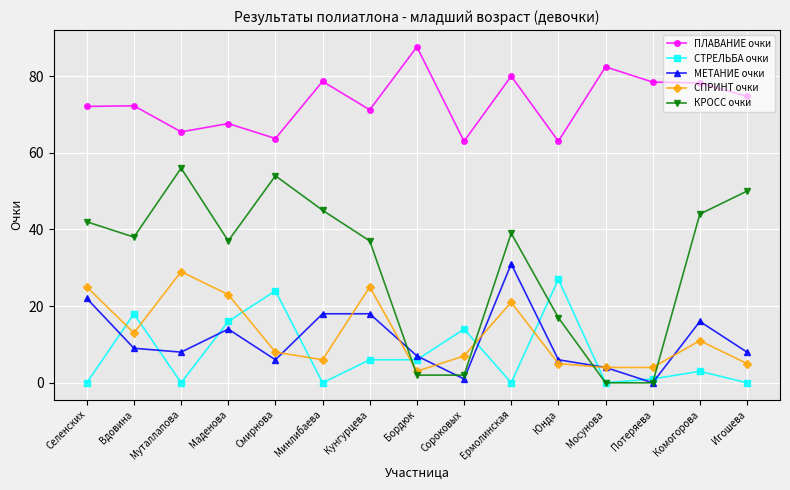

What is the label of the 9th point from the right?

Кунгурцева